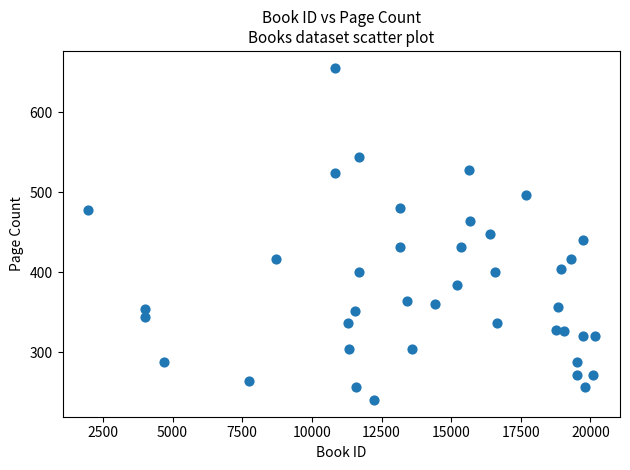

What is the range of X values (max minus min)?

18190